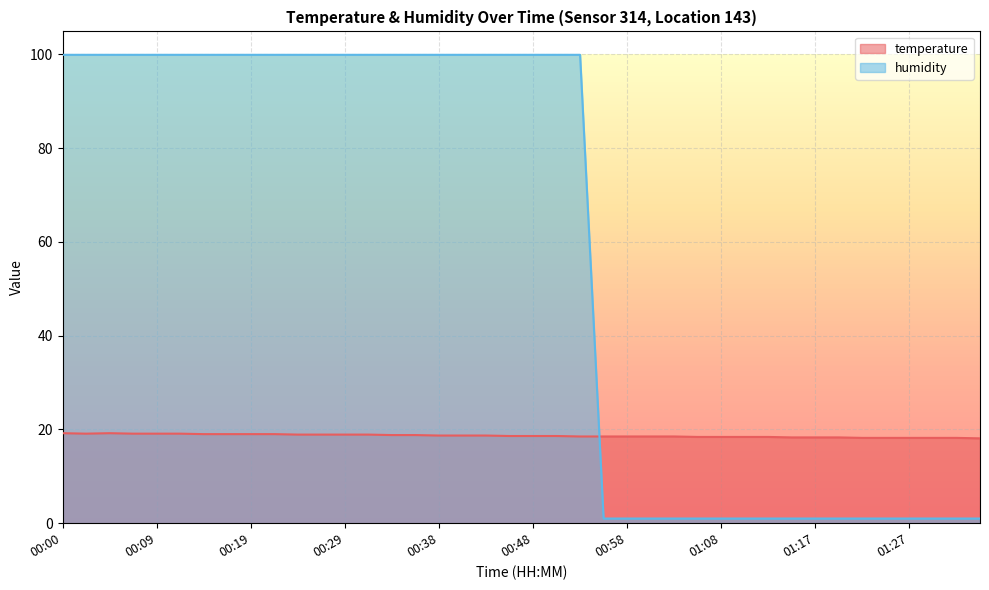

How many values in the humidity series are below 99?

17